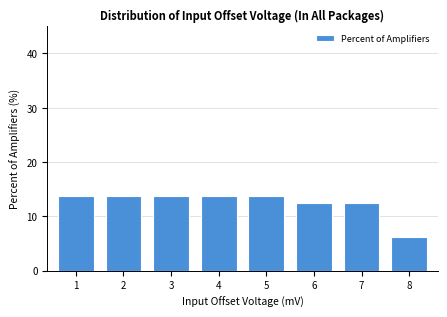

What value does the data have at 5?

13.8